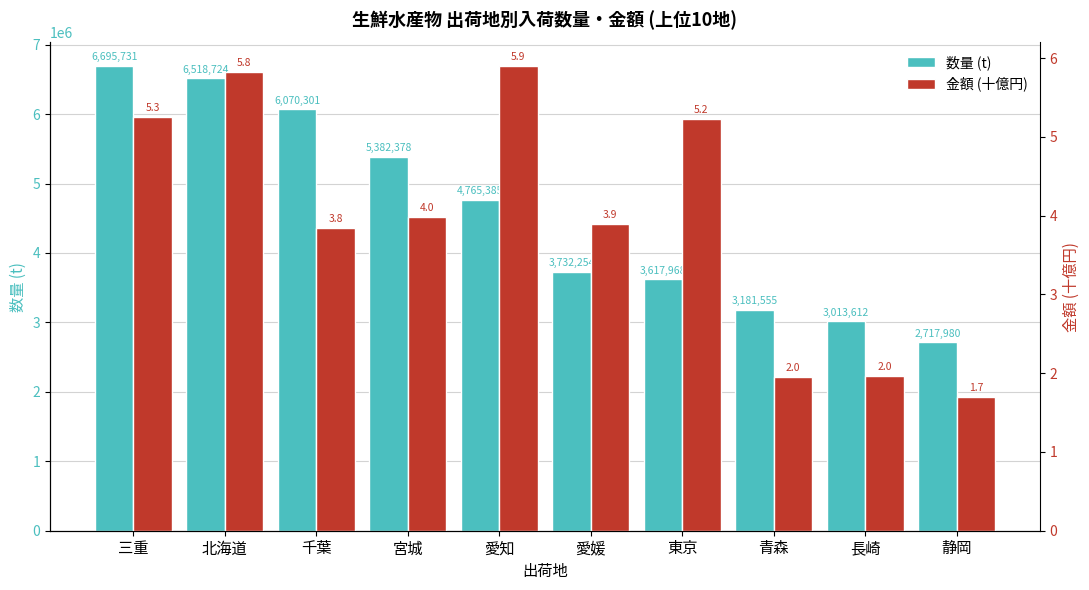

What is the label of the 9th bar from the left?

長崎